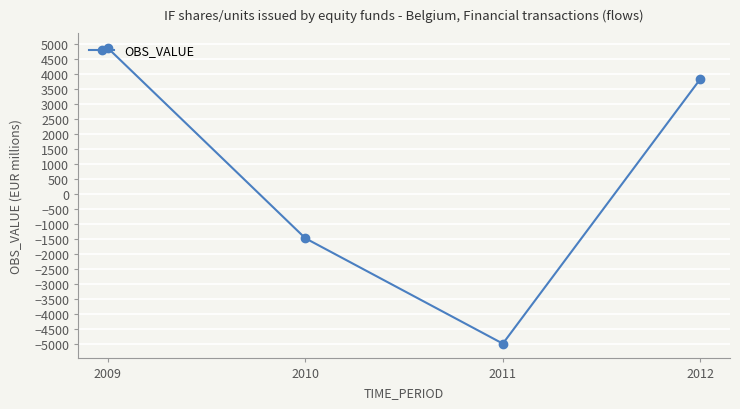

How many values are below 3823?

2